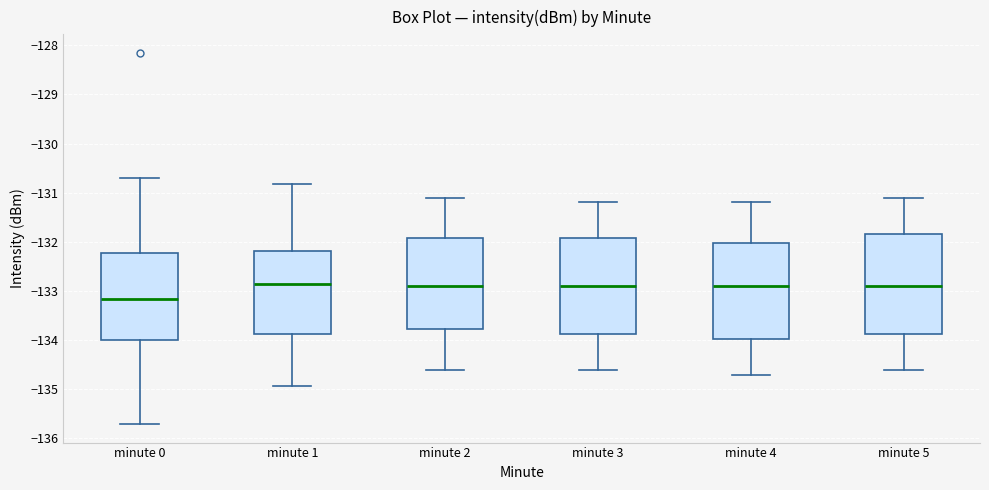

Reading left to right, transcribe this box plot: for each box, give where its median line is, the range the box spans, and where its two whiskers end, as read against the y-axis. The values are not printed on the chart, so give them approximately, as read against the axis.

minute 0: median -133.2, box -134.0 to -132.2, whiskers -135.7 to -130.7
minute 1: median -132.8, box -133.9 to -132.2, whiskers -134.9 to -130.8
minute 2: median -132.9, box -133.8 to -131.9, whiskers -134.6 to -131.1
minute 3: median -132.9, box -133.9 to -131.9, whiskers -134.6 to -131.2
minute 4: median -132.9, box -134.0 to -132.0, whiskers -134.7 to -131.2
minute 5: median -132.9, box -133.9 to -131.8, whiskers -134.6 to -131.1